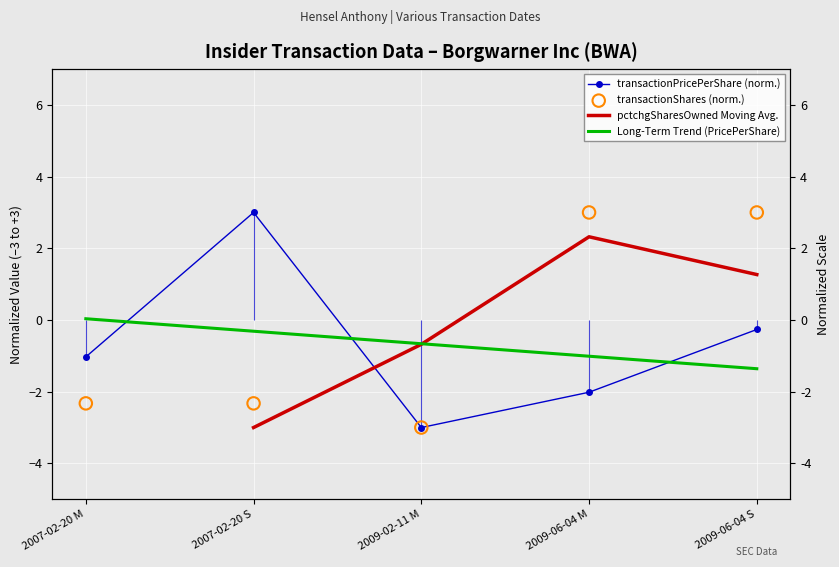

What are all the series names shown in the legend?

transactionPricePerShare (norm.), pctchgSharesOwned Moving Avg., Long-Term Trend (PricePerShare), transactionShares (norm.)